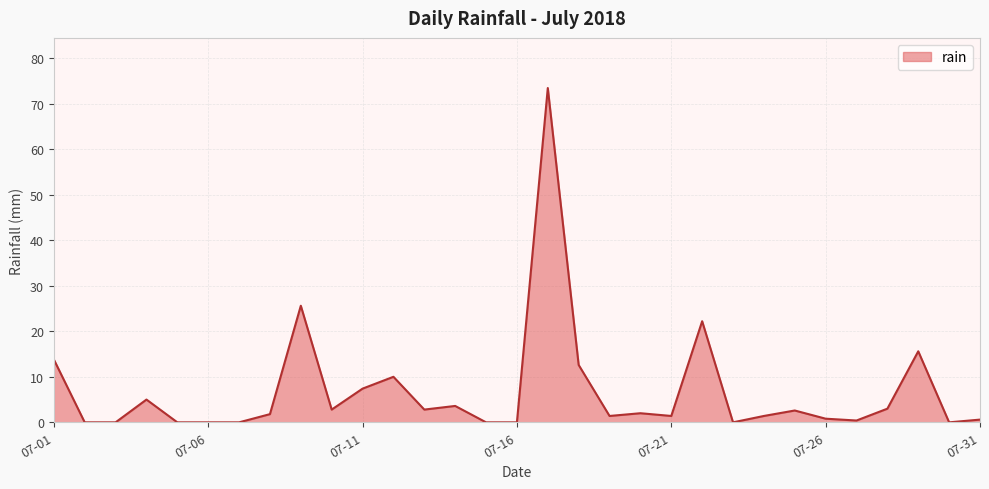

What is the maximum value shown in the chart?

73.4